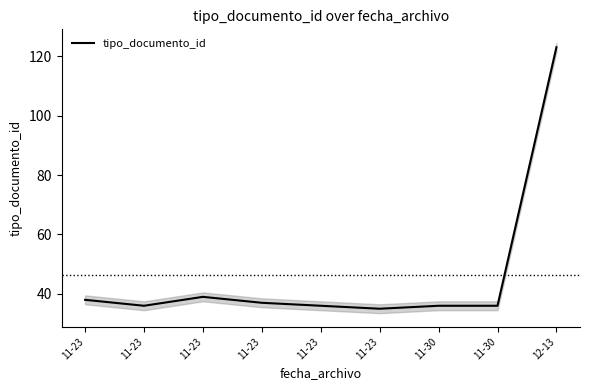

The chart shows a value of 58 at 11-23. True or false?

False